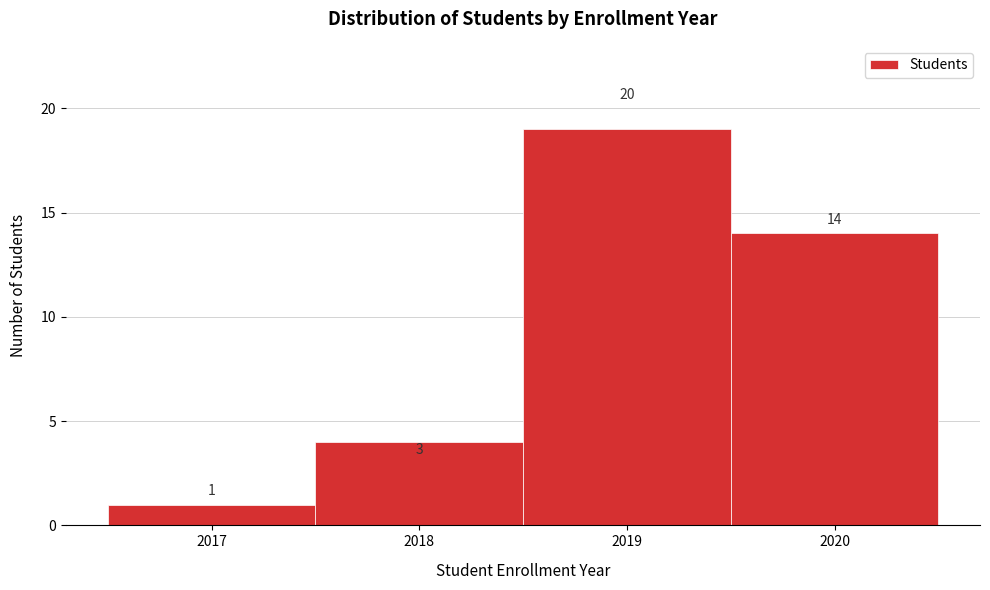

Reading left to right, extract all data points from this chart.

2017=1	2018=4	2019=19	2020=14